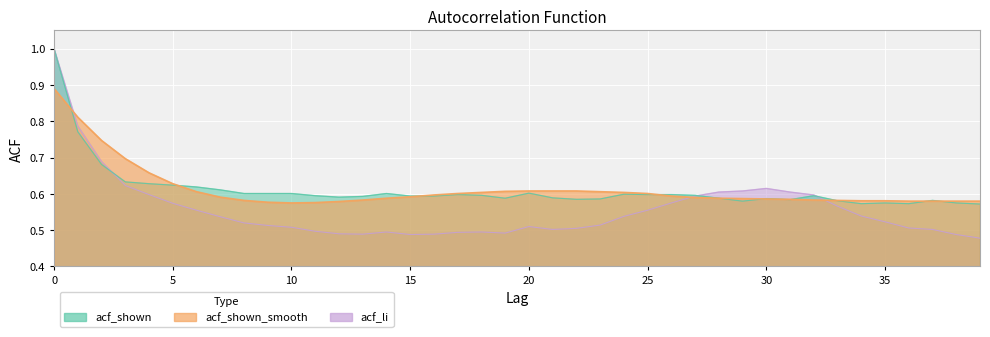

What is the value of the acf_shown point at the 21st from the left?

0.6